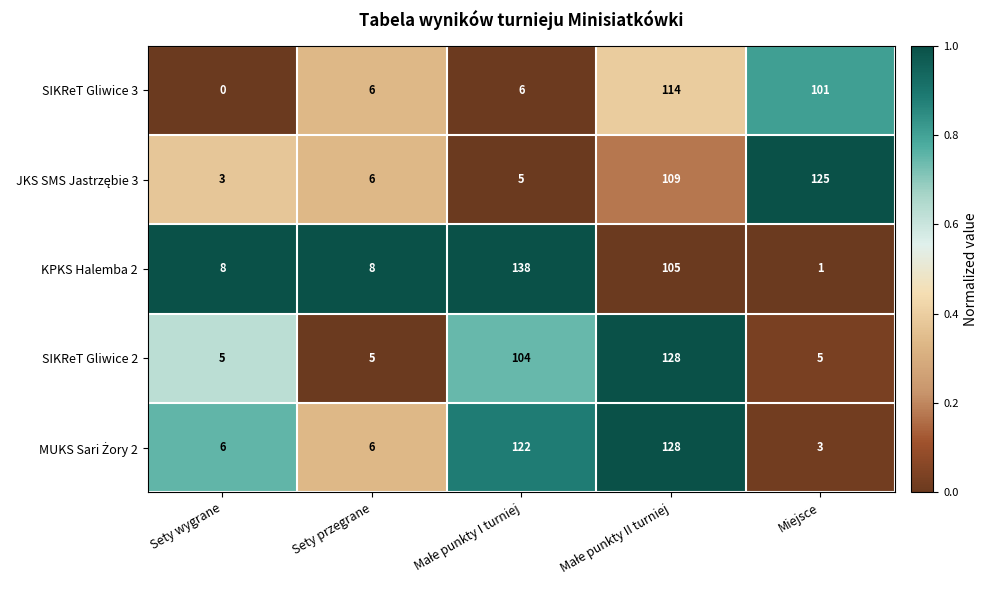

What is the average value of the SIKReT Gliwice 2 series?

49